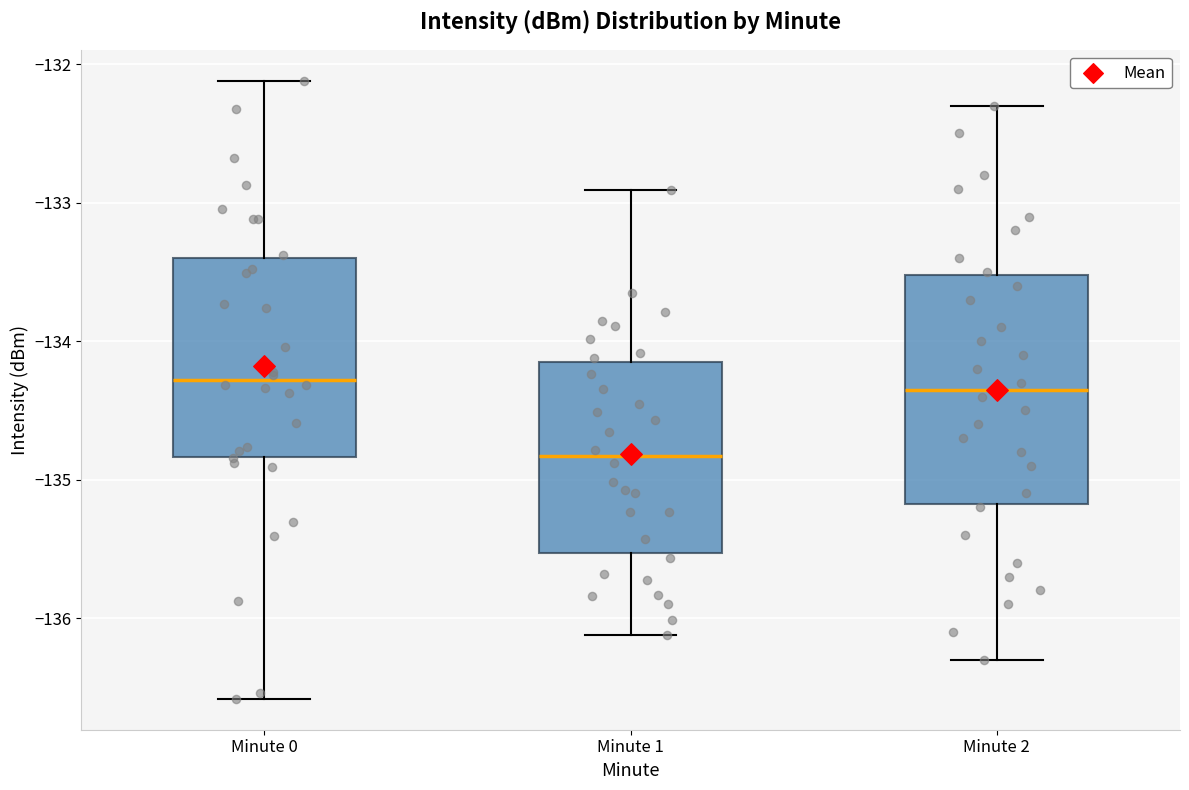

Which box has the lowest median line?

Minute 1